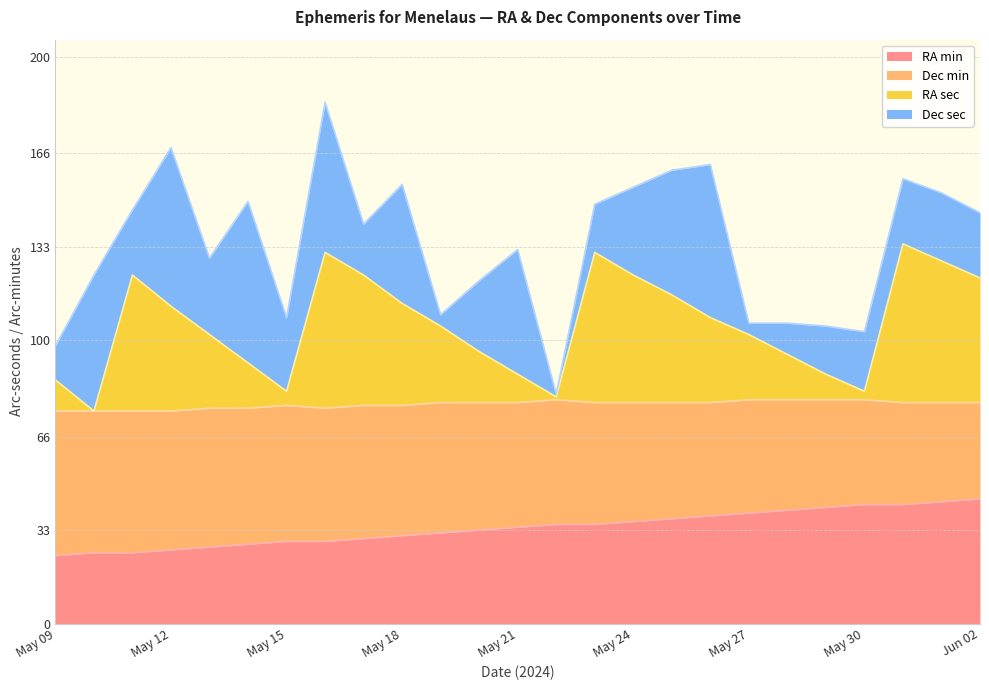

What is the minimum value for RA min?

24